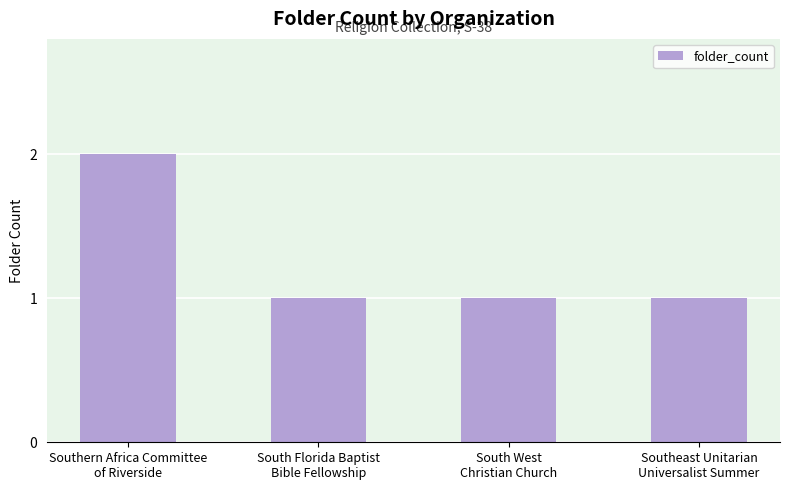

What is the average value?

1